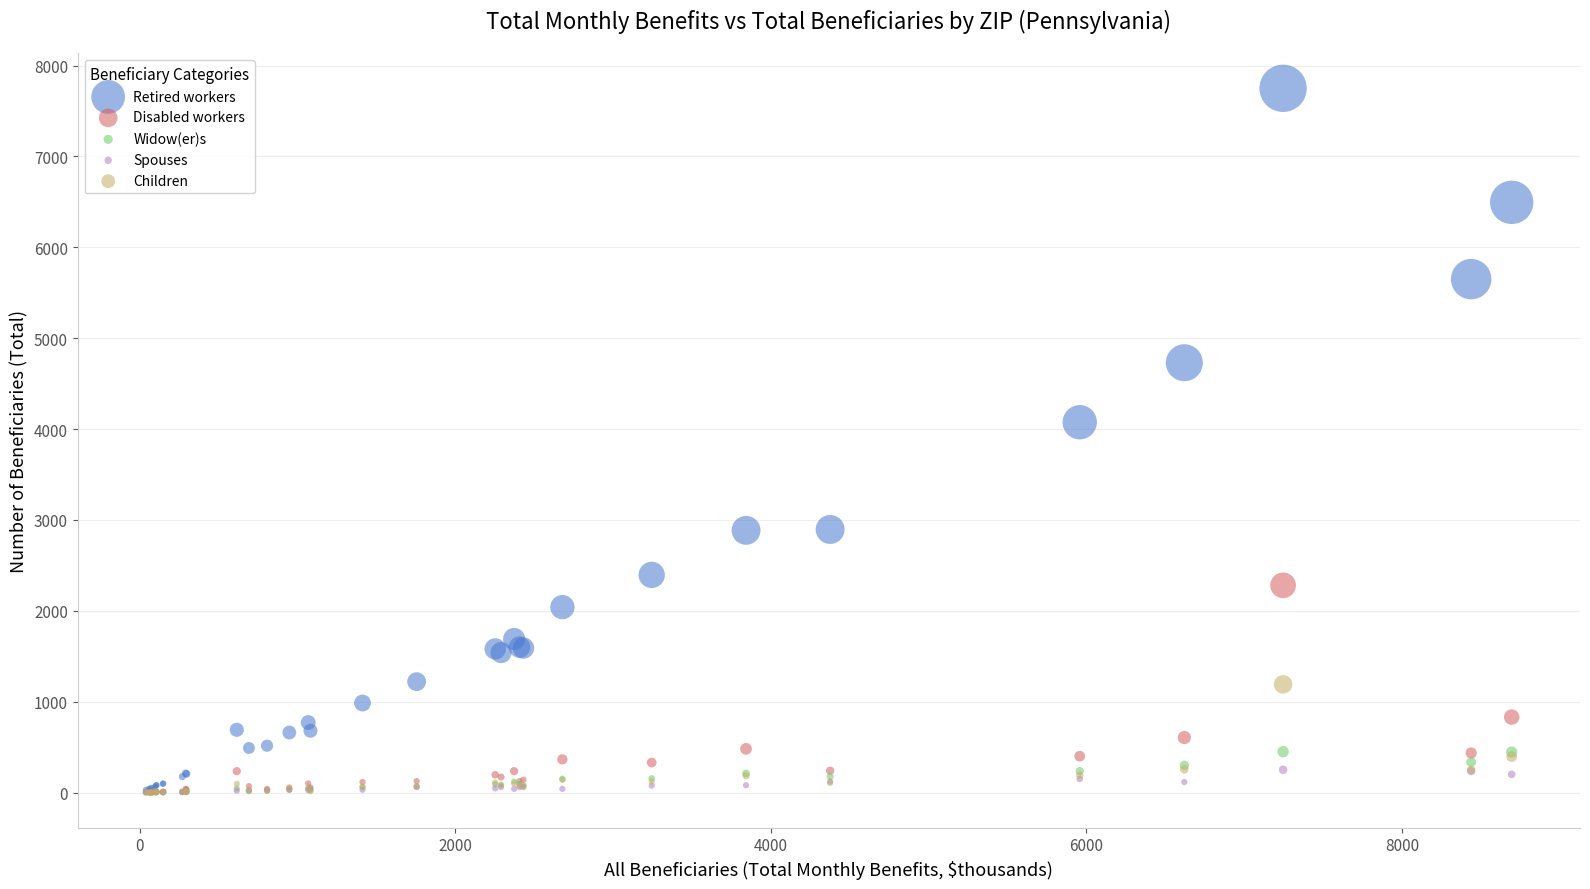

In the Retired workers series, what Y value is closest to 3890?

4075